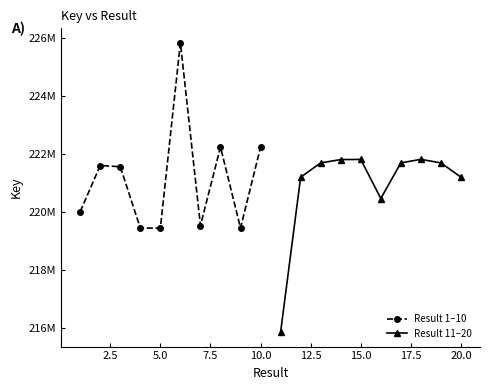

How many lines are shown in the chart?

2